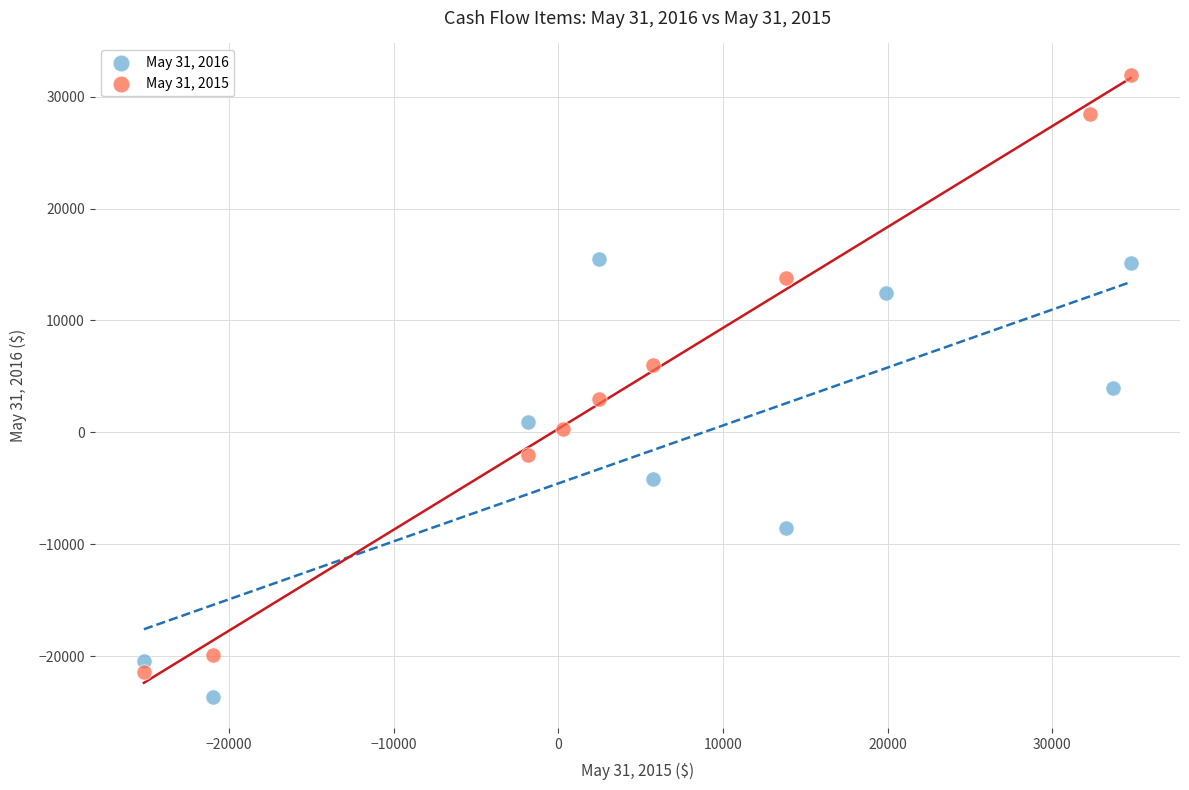

Which series reaches the maximum Y coordinate?

May 31, 2015